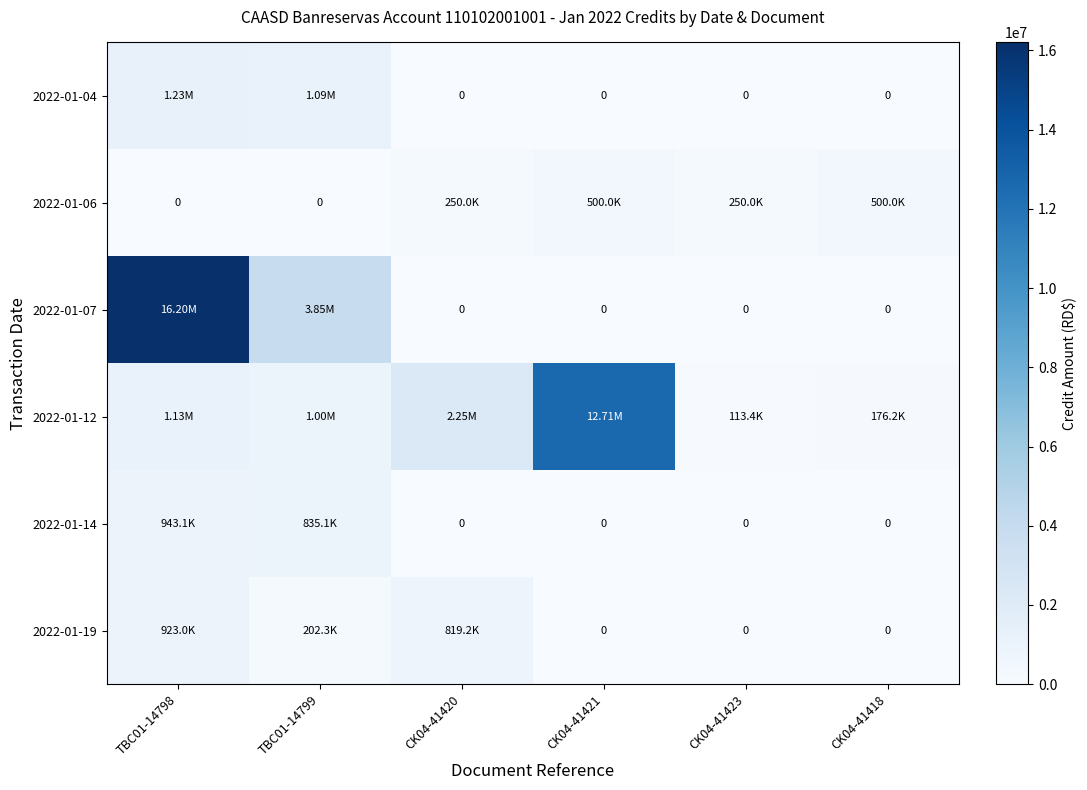

What is the maximum value for 2022-01-06?

500000.0